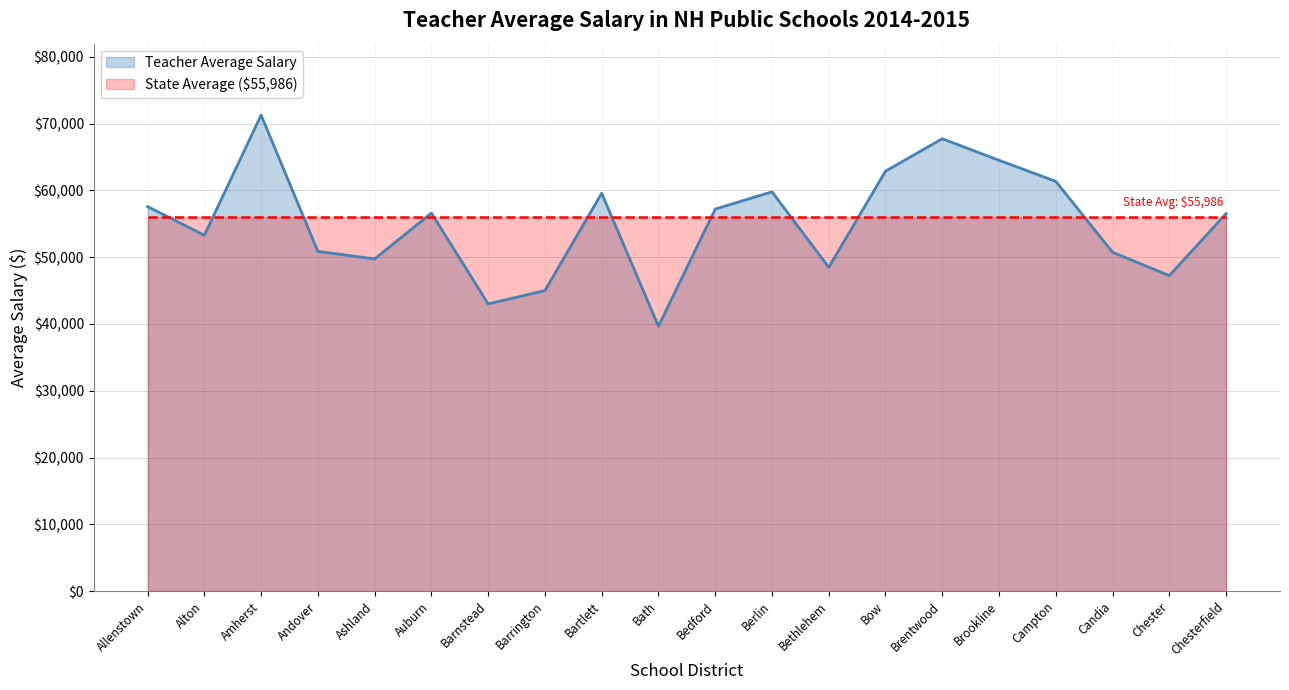

What is the change in value from Bethlehem to Brookline?

+16024